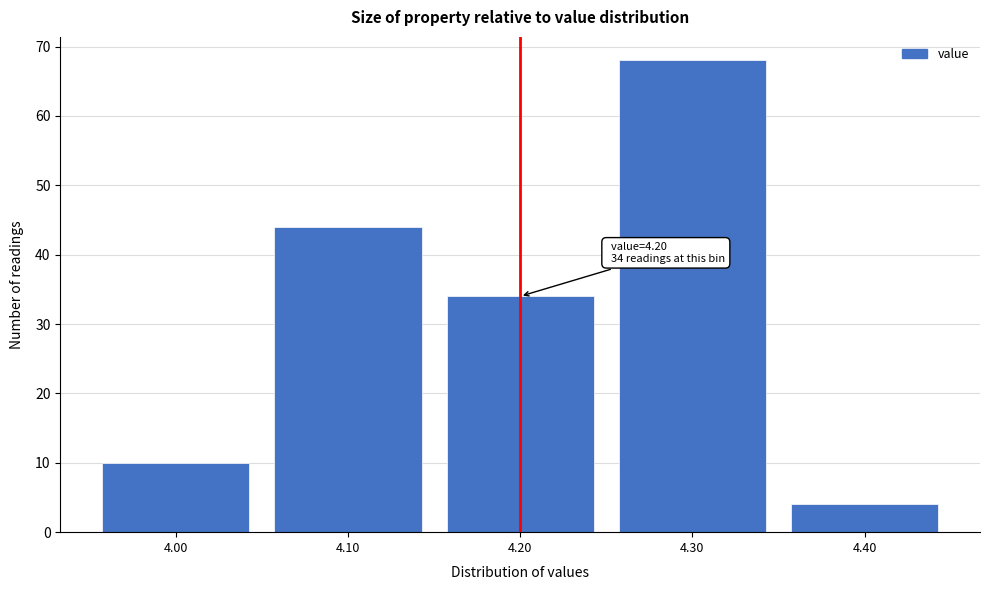

Over which range of the x-axis is the bar tallest?

4.25 to 4.35